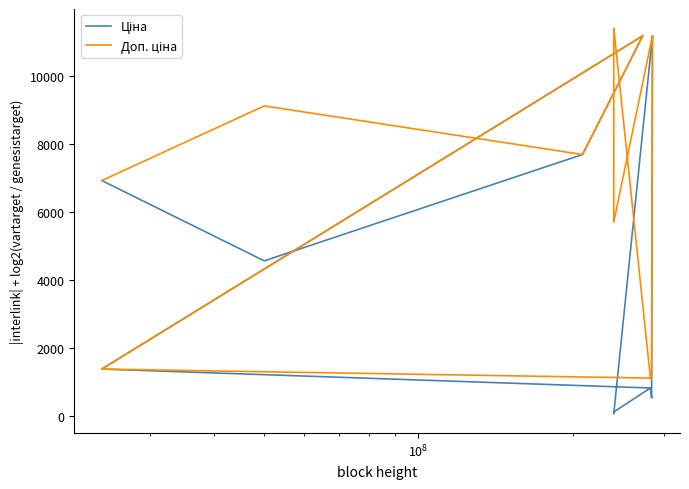

Does the chart have visible grid lines?

No